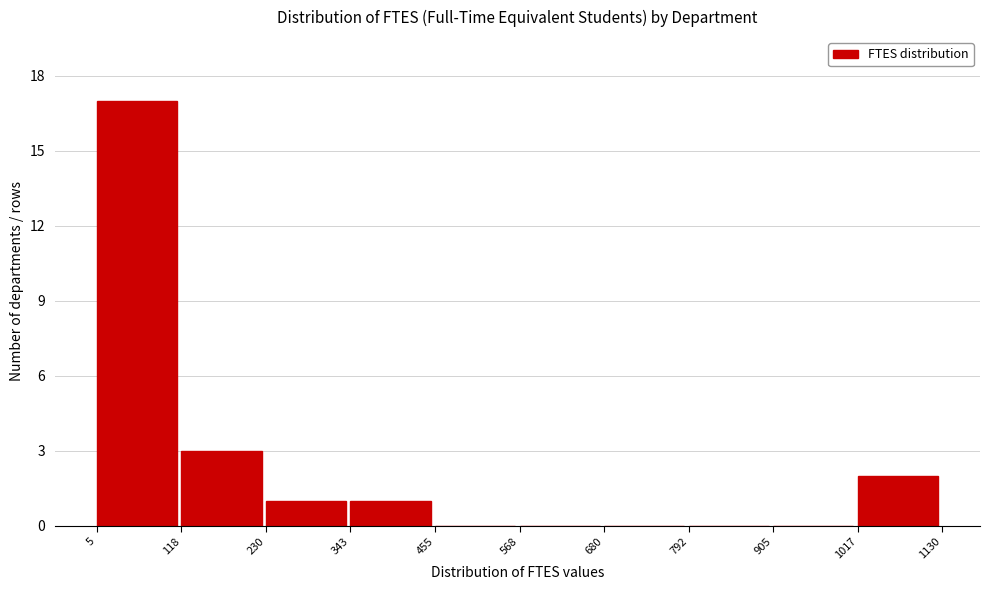

How tall is the bar that spans 1017 to 1130 on the x-axis? The values are not printed on the chart, so give them approximately, as read against the axis.

2